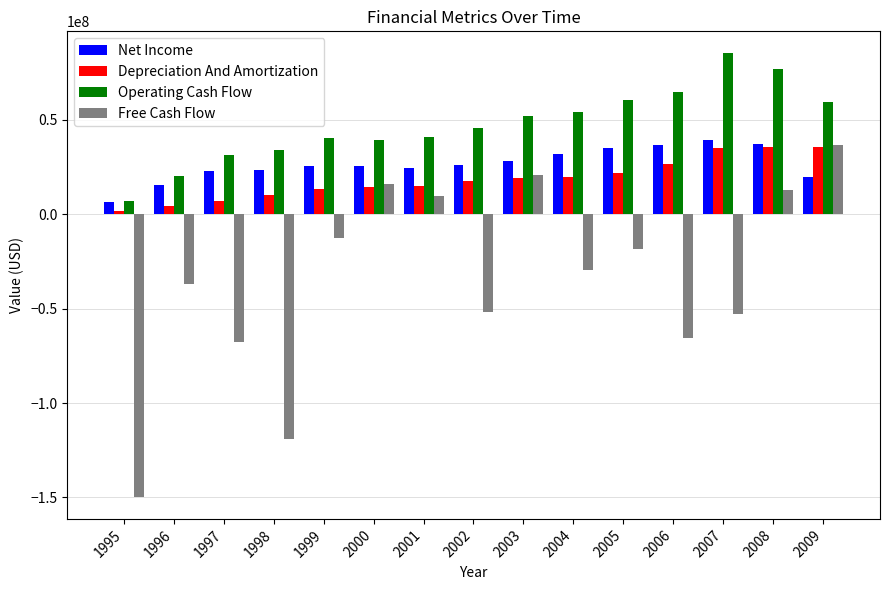

Which series has the largest total across all categories?

Operating Cash Flow